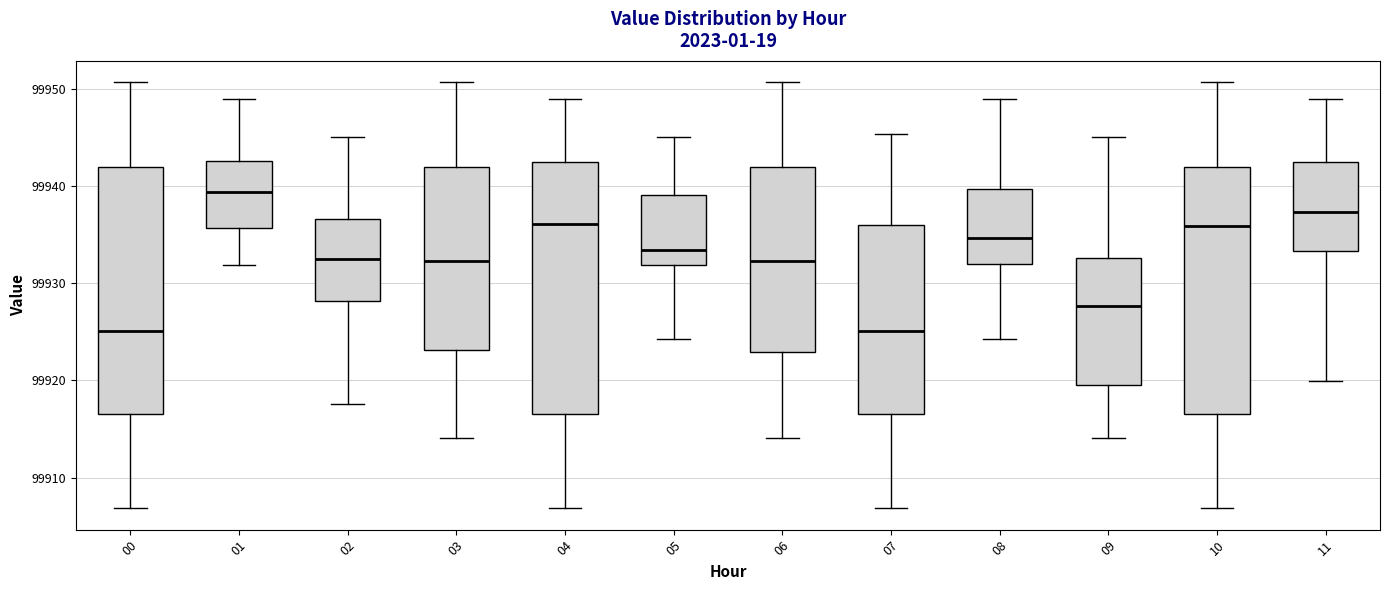

Reading left to right, read every box against the y-axis: the position of its median line, the range the box covers, and the ends of its whiskers. The values are not printed on the chart, so give them approximately, as read against the axis.

00: median 99925, box 99917 to 99942, whiskers 99907 to 99951
01: median 99939, box 99936 to 99943, whiskers 99932 to 99949
02: median 99932, box 99928 to 99937, whiskers 99918 to 99945
03: median 99932, box 99923 to 99942, whiskers 99914 to 99951
04: median 99936, box 99917 to 99943, whiskers 99907 to 99949
05: median 99933, box 99932 to 99939, whiskers 99924 to 99945
06: median 99932, box 99923 to 99942, whiskers 99914 to 99951
07: median 99925, box 99917 to 99936, whiskers 99907 to 99945
08: median 99935, box 99932 to 99940, whiskers 99924 to 99949
09: median 99928, box 99920 to 99933, whiskers 99914 to 99945
10: median 99936, box 99917 to 99942, whiskers 99907 to 99951
11: median 99937, box 99933 to 99943, whiskers 99920 to 99949